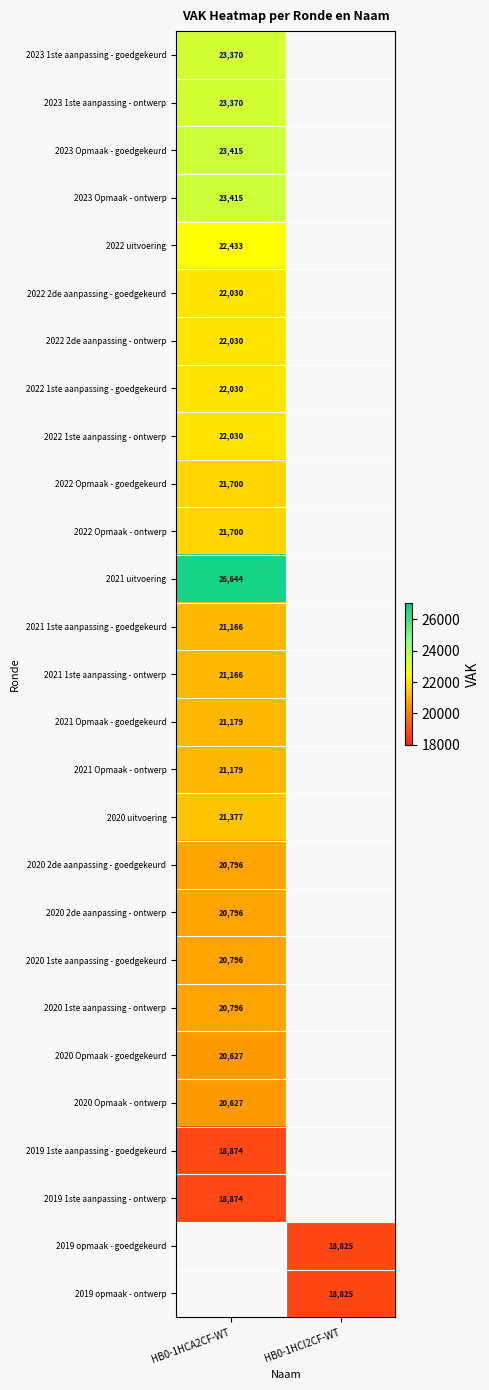

Is it true that 2022 Opmaak - ontwerp equals 9408 at HB0-1HCA2CF-WT?

False